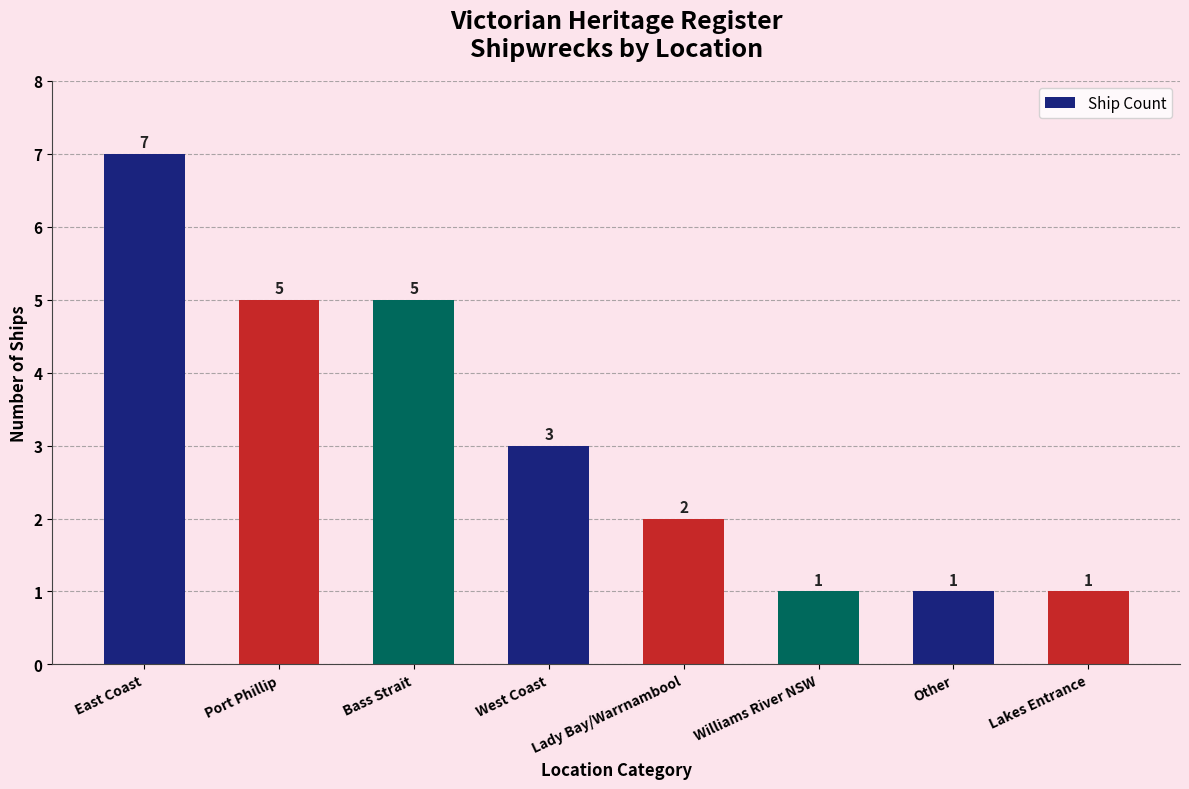

Which has a higher value, Port Phillip or East Coast?

East Coast